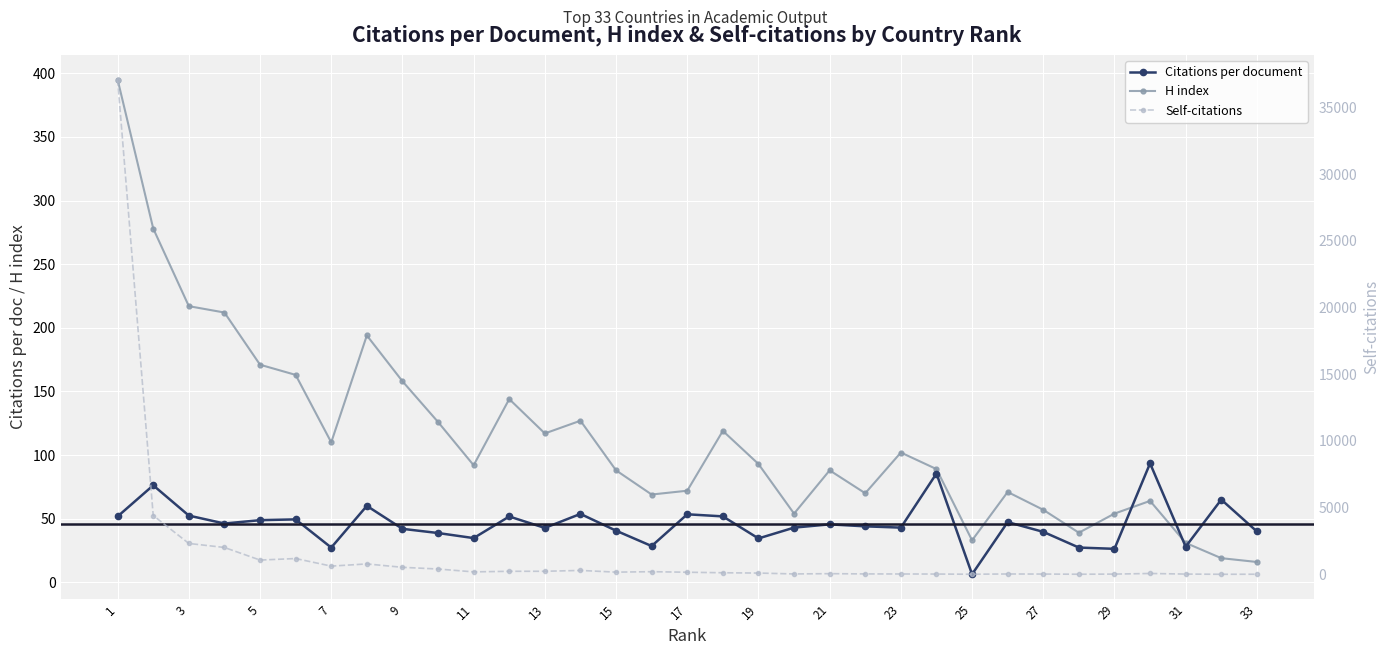

The value of Self-citations at 23 is 224.0. True or false?

True